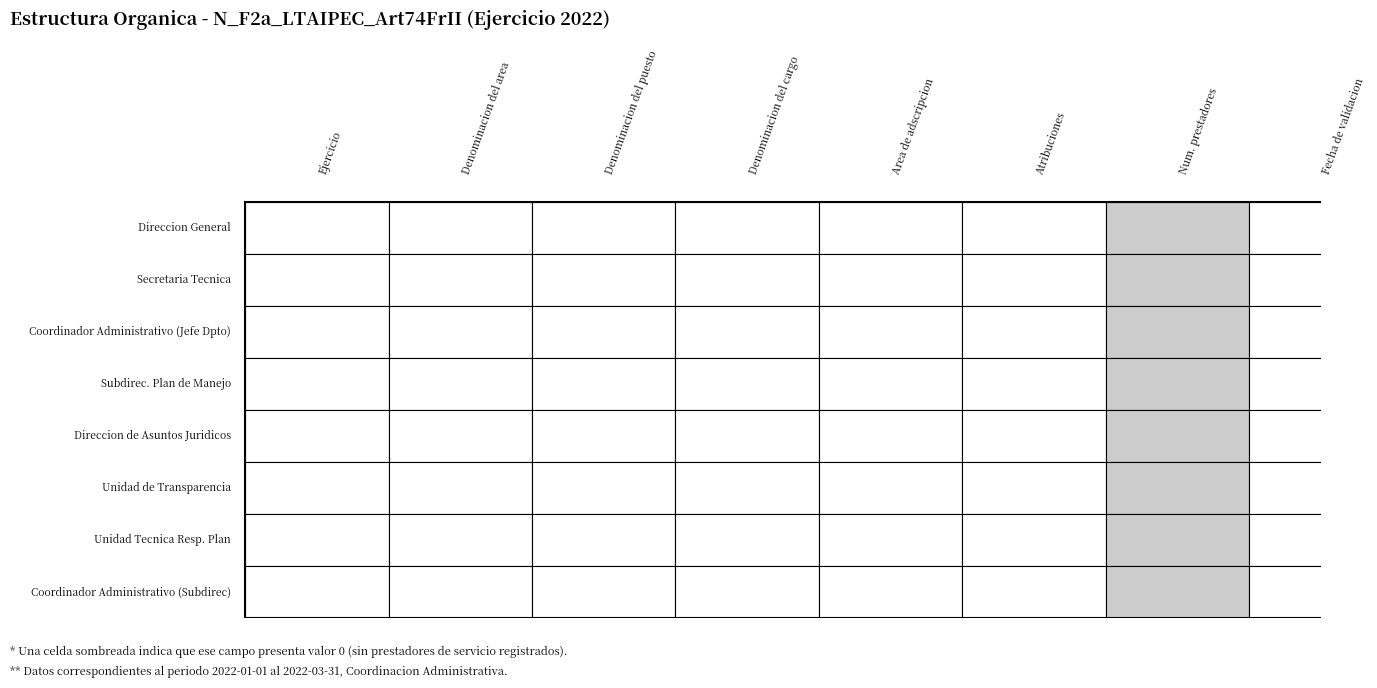

How many data points does each series have?

8